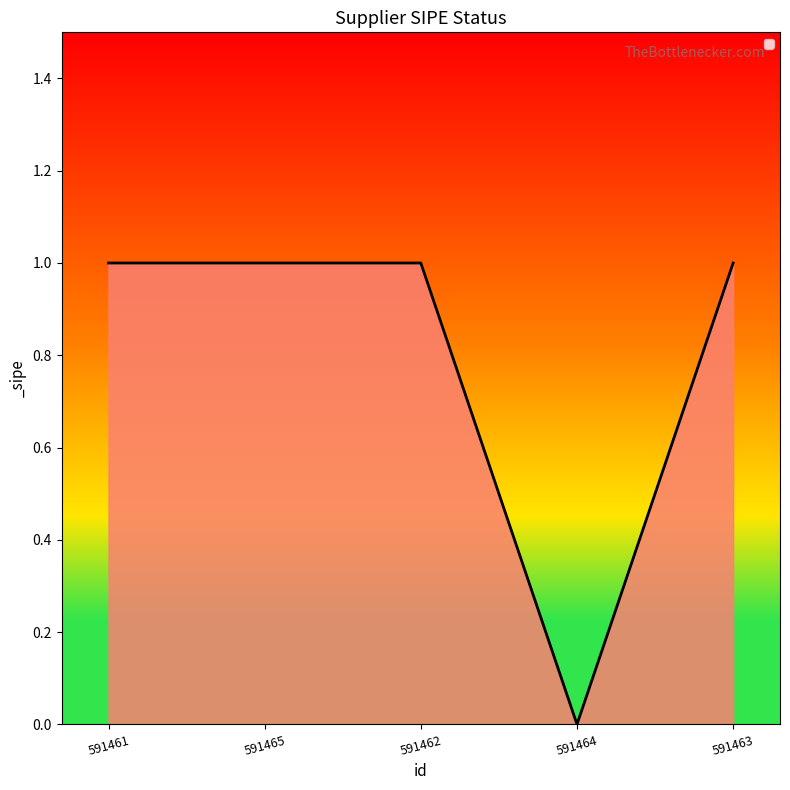

Read the value at 591461.

1